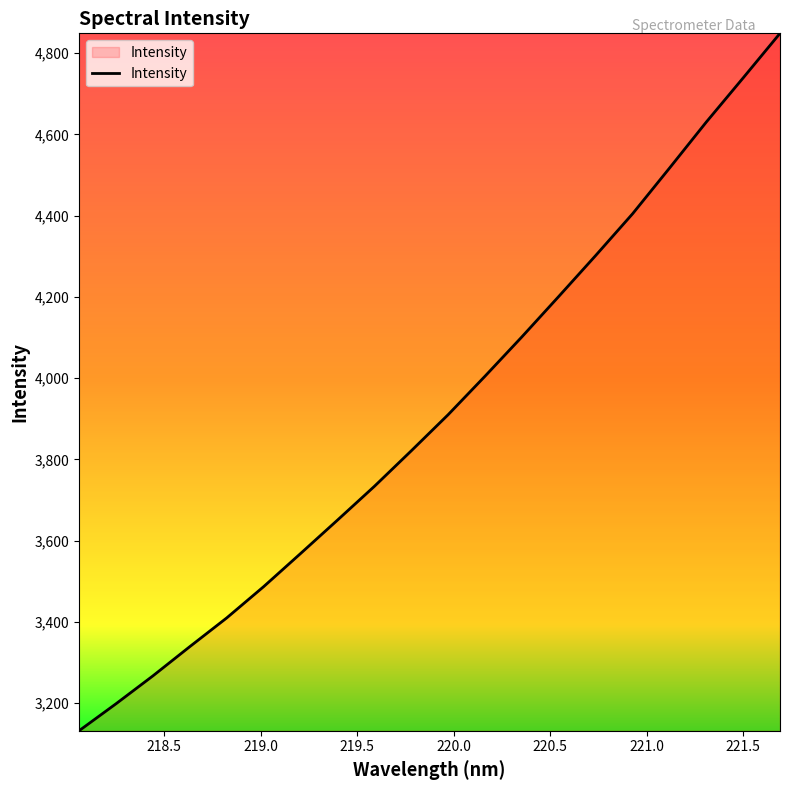

What is the maximum value shown in the chart?

4848.7